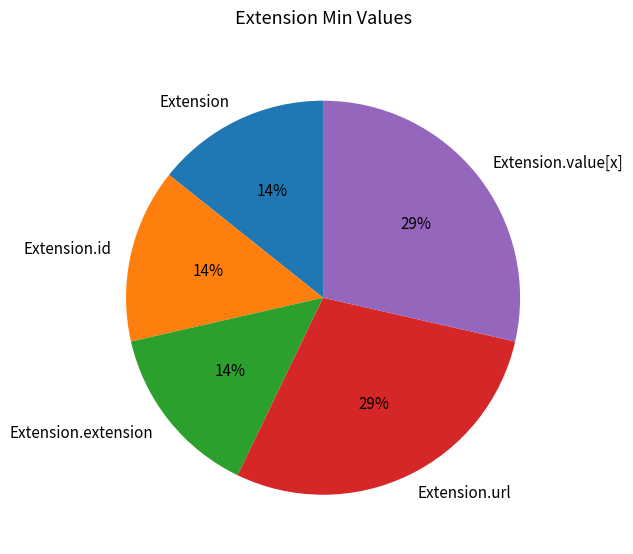

Does Extension.url account for over 50% of the chart?

No